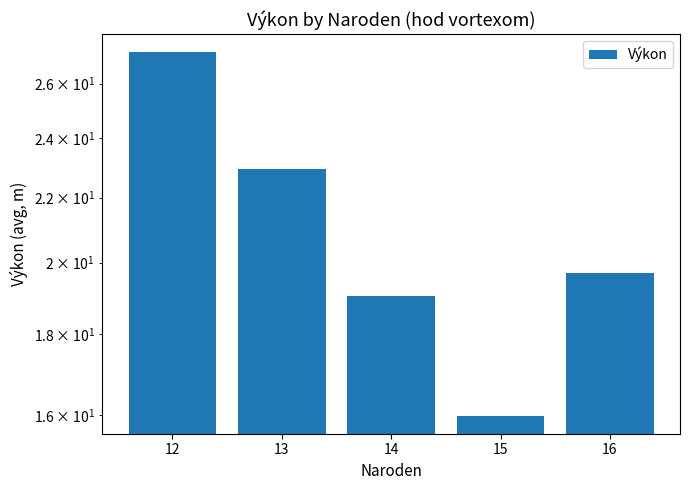

Read the value at 12.

27.2